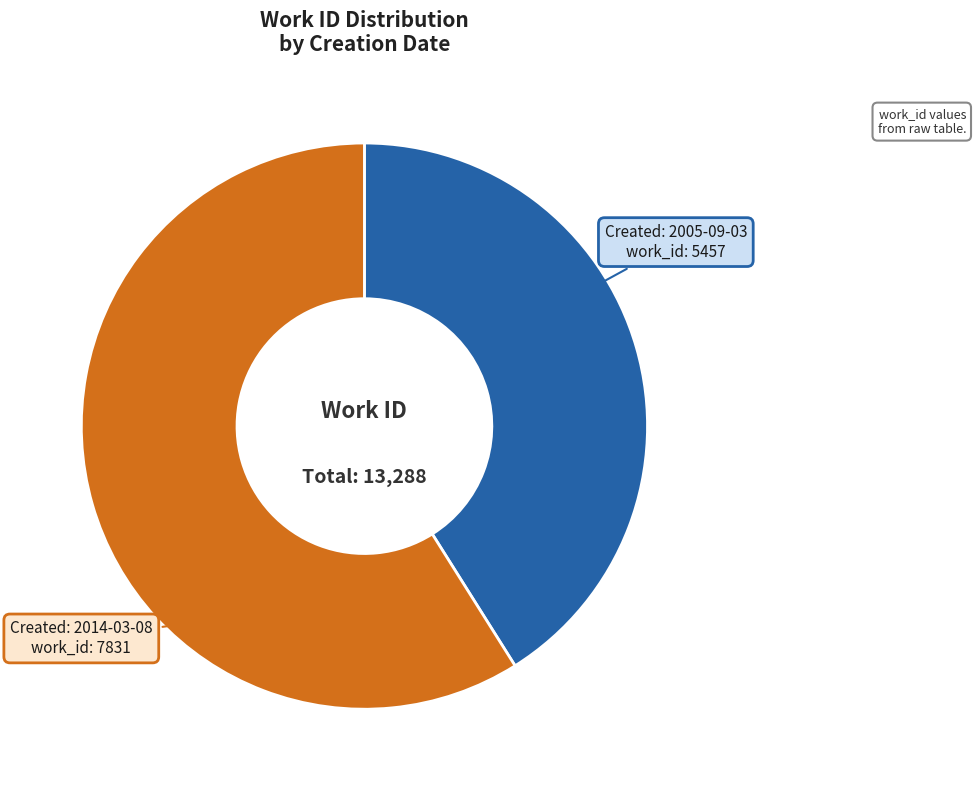

Is there a majority slice in this chart?

Yes